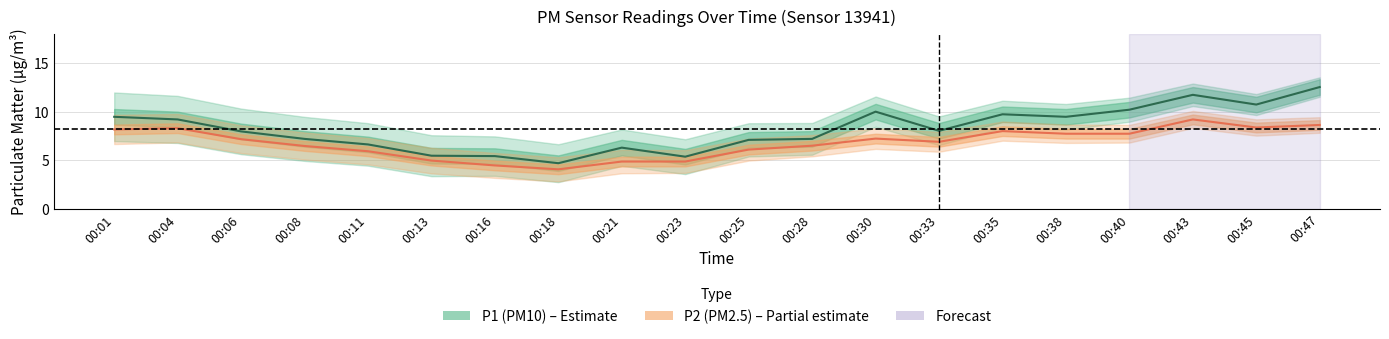

What is the sum of all P2 values?

135.7